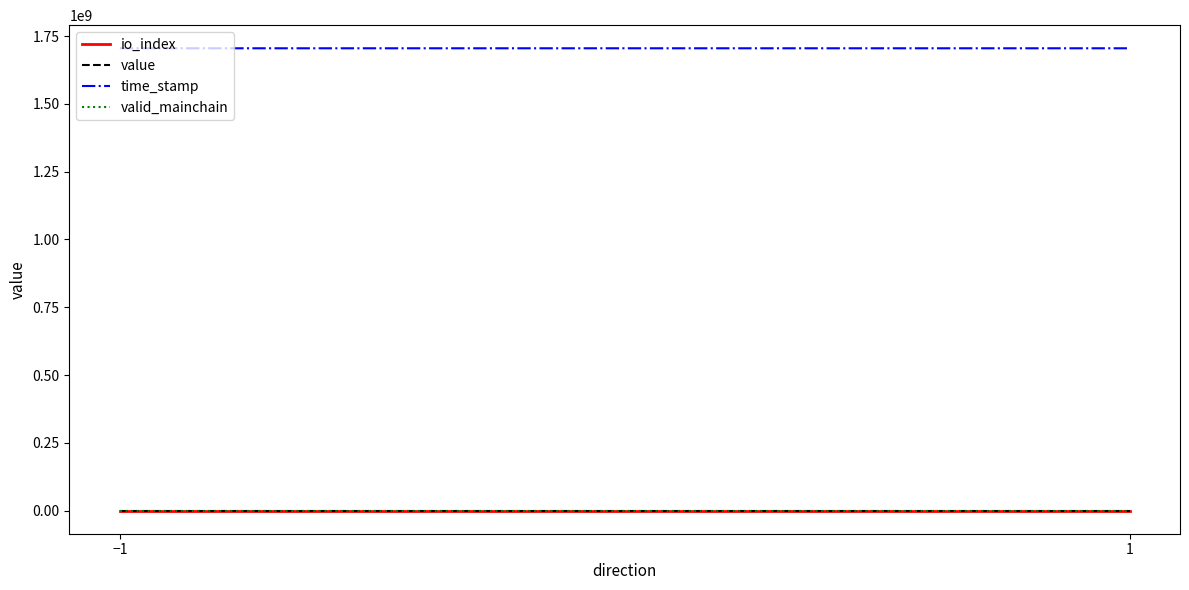

Is the value of valid_mainchain at 1 greater than the value of io_index at 1?

Yes